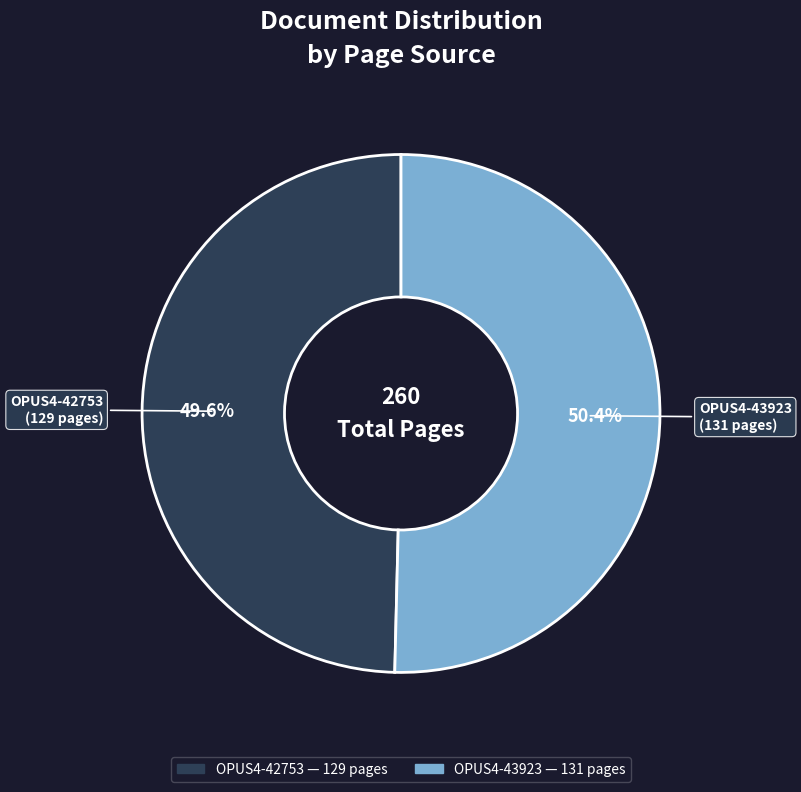

What is the majority slice?

OPUS4-43923